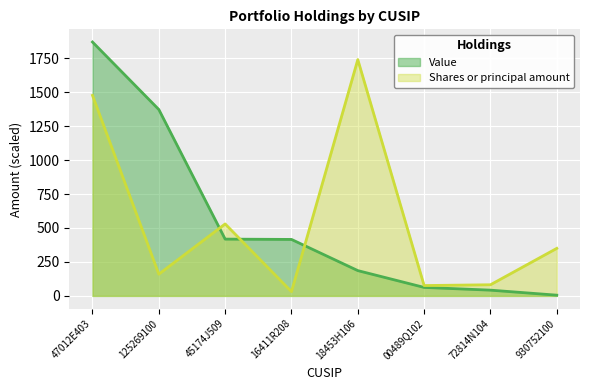

What is the spread (max minus min) of values at 45174J509?

111.8